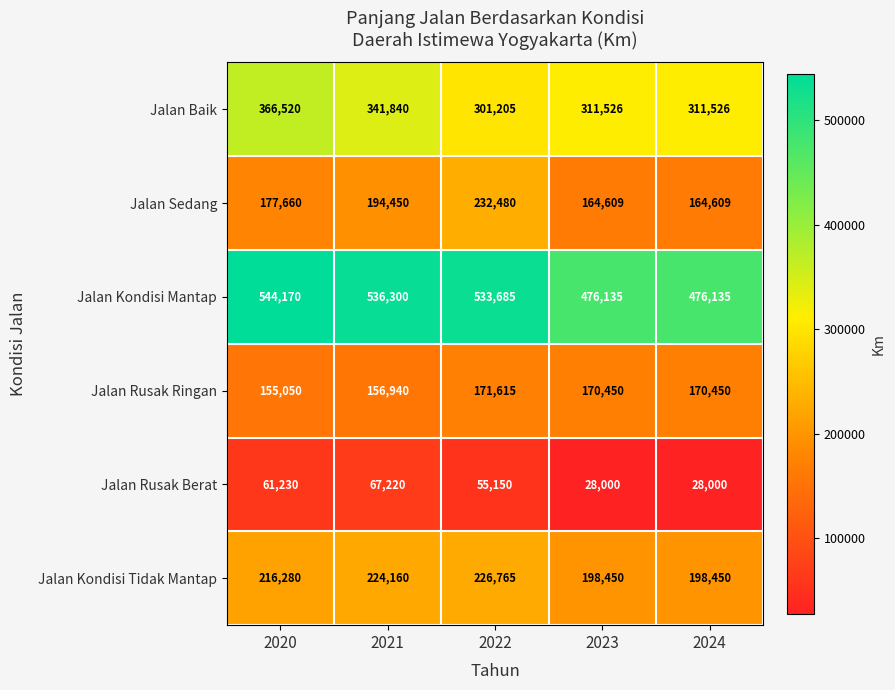

What value does the Jalan Rusak Ringan series have at 2022?

171615